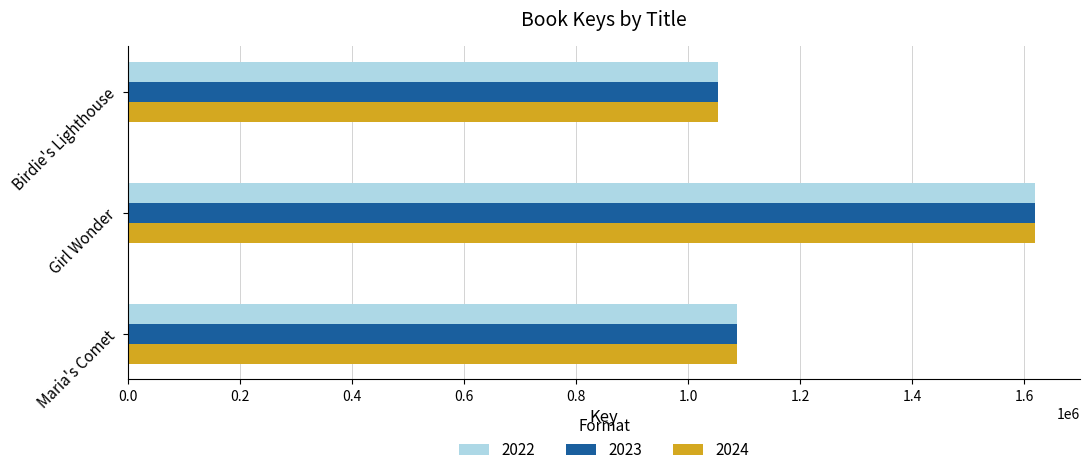

True or false: 2023 has a value of 1086207 at Maria's Comet.

True